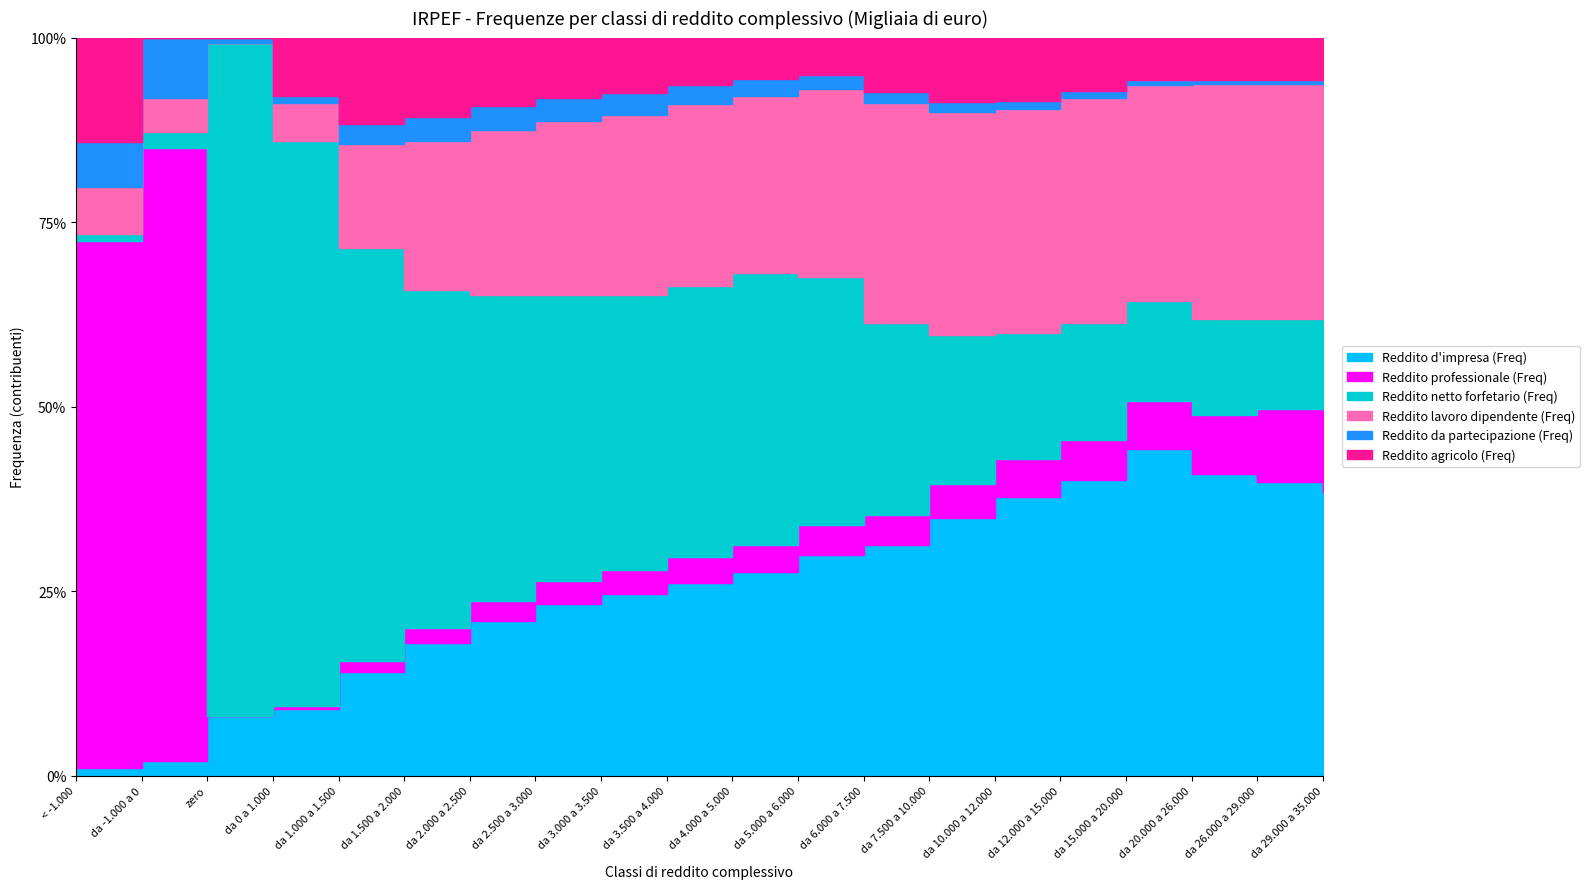

Reading left to right, what are all the values shown in this chart?

Reddito d'impresa (Freq): < -1.000=36	da -1.000 a 0=29	zero=48075	da 0 a 1.000=40991	da 1.000 a 1.500=10707	da 1.500 a 2.000=9588	da 2.000 a 2.500=9419	da 2.500 a 3.000=9769	da 3.000 a 3.500=9569	da 3.500 a 4.000=9966	da 4.000 a 5.000=21158	da 5.000 a 6.000=22057	da 6.000 a 7.500=38359	da 7.500 a 10.000=70785	da 10.000 a 12.000=61247	da 12.000 a 15.000=102821	da 15.000 a 20.000=168825	da 20.000 a 26.000=152222	da 26.000 a 29.000=58327	da 29.000 a 35.000=88227
Reddito professionale (Freq): < -1.000=2513	da -1.000 a 0=1219	zero=21	da 0 a 1.000=2090	da 1.000 a 1.500=1106	da 1.500 a 2.000=1124	da 2.000 a 2.500=1220	da 2.500 a 3.000=1319	da 3.000 a 3.500=1229	da 3.500 a 4.000=1350	da 4.000 a 5.000=2819	da 5.000 a 6.000=3005	da 6.000 a 7.500=5033	da 7.500 a 10.000=9352	da 10.000 a 12.000=8430	da 12.000 a 15.000=13868	da 15.000 a 20.000=24684	da 20.000 a 26.000=30004	da 26.000 a 29.000=14477	da 29.000 a 35.000=27983
Reddito netto forfetario (Freq): < -1.000=34	da -1.000 a 0=33	zero=540053	da 0 a 1.000=348360	da 1.000 a 1.500=42454	da 1.500 a 2.000=24500	da 2.000 a 2.500=18694	da 2.500 a 3.000=16249	da 3.000 a 3.500=14492	da 3.500 a 4.000=14009	da 4.000 a 5.000=28260	da 5.000 a 6.000=24822	da 6.000 a 7.500=32073	da 7.500 a 10.000=40667	da 10.000 a 12.000=27718	da 12.000 a 15.000=40923	da 15.000 a 20.000=52013	da 20.000 a 26.000=48552	da 26.000 a 29.000=17957	da 29.000 a 35.000=26668
Reddito lavoro dipendente (Freq): < -1.000=227	da -1.000 a 0=67	zero=7	da 0 a 1.000=23369	da 1.000 a 1.500=10723	da 1.500 a 2.000=10873	da 2.000 a 2.500=10103	da 2.500 a 3.000=9924	da 3.000 a 3.500=9439	da 3.500 a 4.000=9429	da 4.000 a 5.000=18375	da 5.000 a 6.000=18768	da 6.000 a 7.500=36641	da 7.500 a 10.000=61297	da 10.000 a 12.000=49337	da 12.000 a 15.000=78234	da 15.000 a 20.000=111663	da 20.000 a 26.000=118617	da 26.000 a 29.000=46672	da 29.000 a 35.000=73439
Reddito da partecipazione (Freq): < -1.000=212	da -1.000 a 0=120	zero=4282	da 0 a 1.000=4158	da 1.000 a 1.500=2074	da 1.500 a 2.000=1684	da 2.000 a 2.500=1464	da 2.500 a 3.000=1286	da 3.000 a 3.500=1174	da 3.500 a 4.000=1001	da 4.000 a 5.000=1716	da 5.000 a 6.000=1394	da 6.000 a 7.500=1871	da 7.500 a 10.000=2726	da 10.000 a 12.000=1908	da 12.000 a 15.000=2515	da 15.000 a 20.000=2885	da 20.000 a 26.000=2250	da 26.000 a 29.000=830	da 29.000 a 35.000=1141
Reddito agricolo (Freq): < -1.000=499	da -1.000 a 0=0	zero=0	da 0 a 1.000=36090	da 1.000 a 1.500=8888	da 1.500 a 2.000=5791	da 2.000 a 2.500=4181	da 2.500 a 3.000=3437	da 3.000 a 3.500=2921	da 3.500 a 4.000=2448	da 4.000 a 5.000=4337	da 5.000 a 6.000=3777	da 6.000 a 7.500=9009	da 7.500 a 10.000=17701	da 10.000 a 12.000=13893	da 12.000 a 15.000=18606	da 15.000 a 20.000=21694	da 20.000 a 26.000=21256	da 26.000 a 29.000=8368	da 29.000 a 35.000=12332